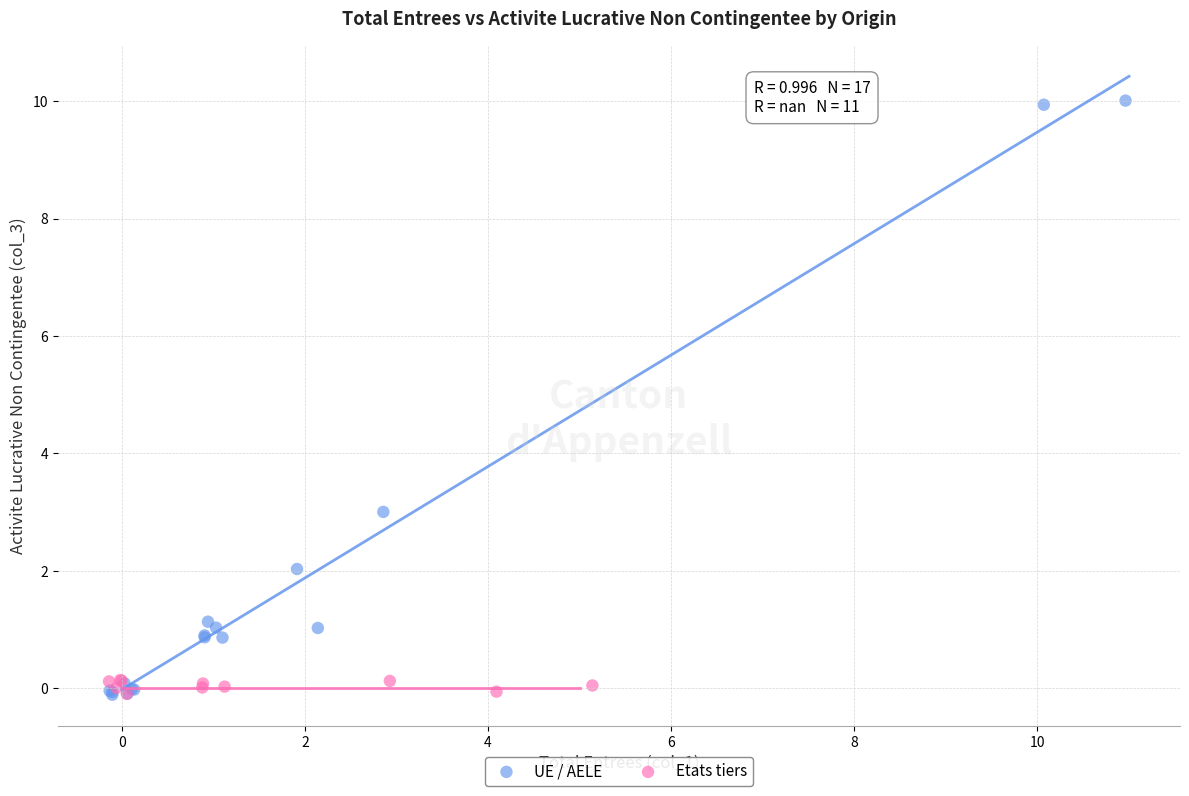

Which series reaches the maximum Y coordinate?

UE / AELE